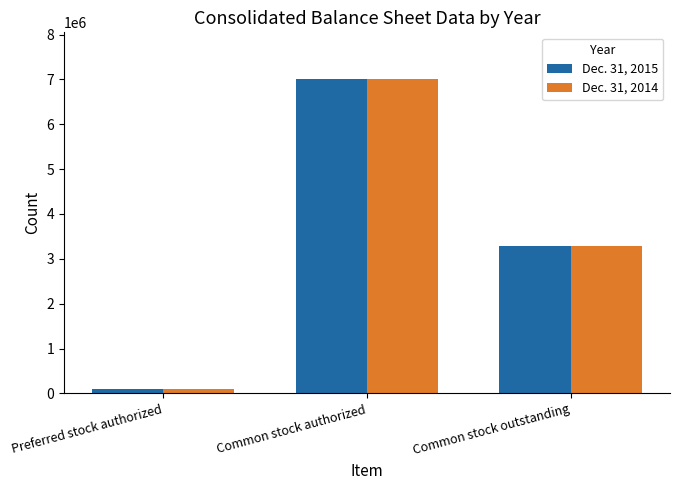

Reading left to right, list all the values displayed in this chart.

Dec. 31, 2015: 100000	7000000	3295228
Dec. 31, 2014: 100000	7000000	3295834